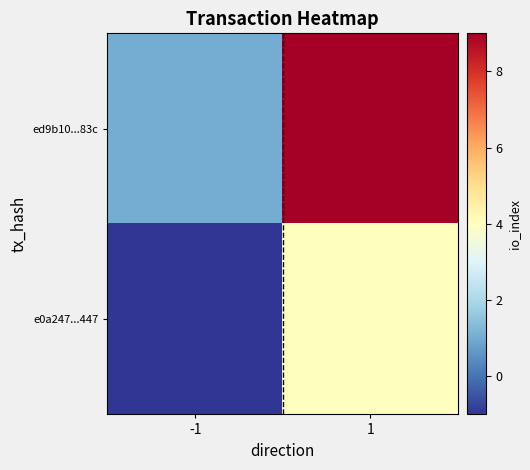

List the series in order of their peak value, highest first.

ed9b10...83c, e0a247...447